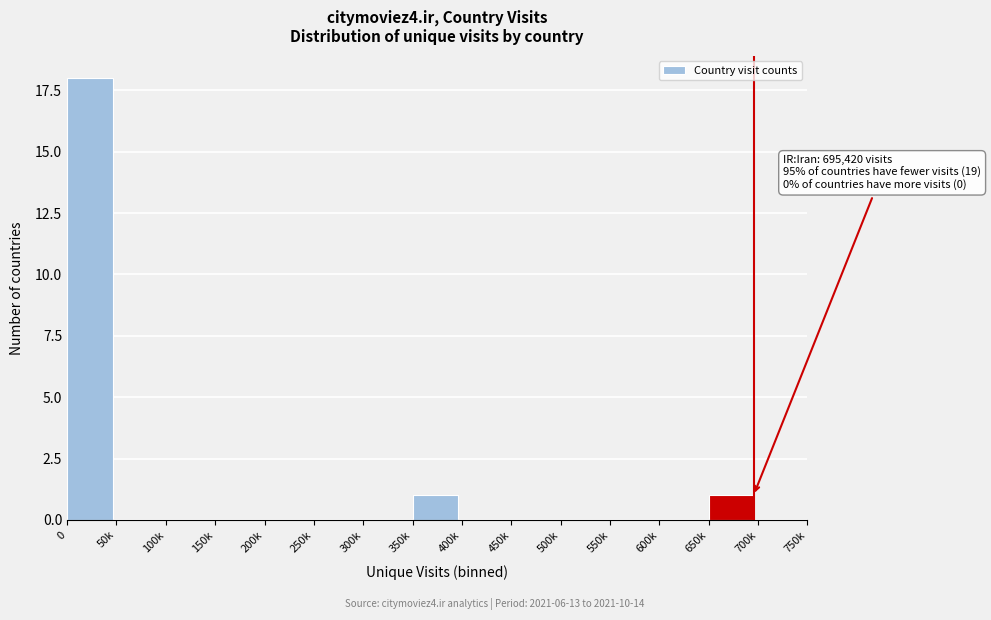

Reading left to right, list all the values displayed in this chart.

0=18	50k=0	100k=0	150k=0	200k=0	250k=0	300k=0	350k=1	400k=0	450k=0	500k=0	550k=0	600k=0	650k=1	700k=0